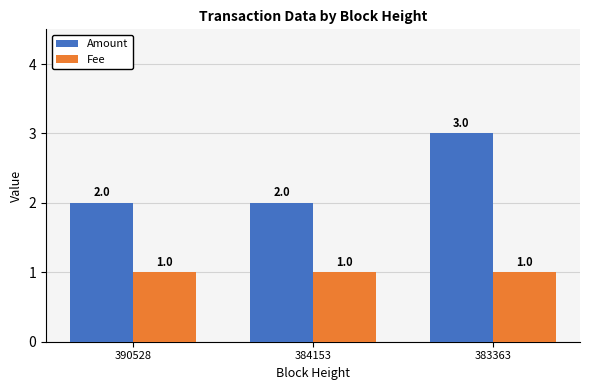

Rank the series by their average value, from highest to lowest.

Amount, Fee